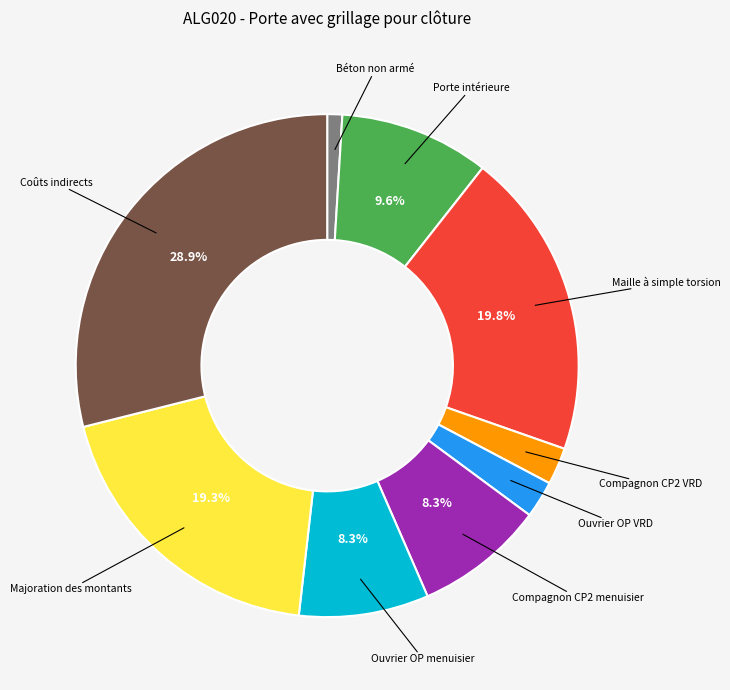

How many slices are in this pie chart?

9